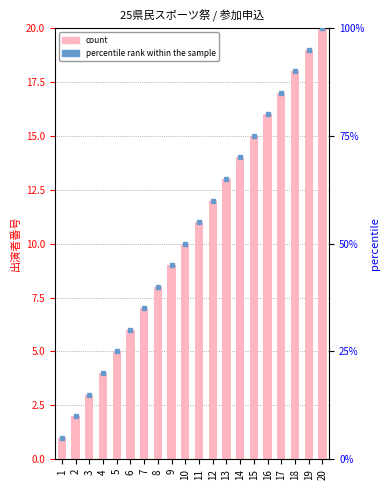

The percentile rank within the sample series shows 85.0 at 17. True or false?

True